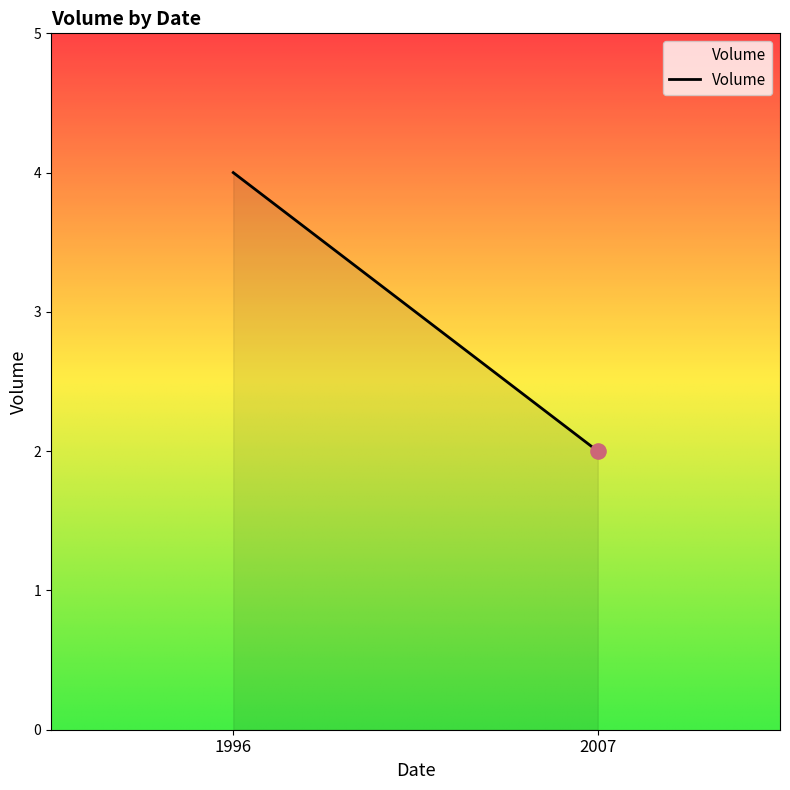

What is the change in value from 2007 to 1996?

+2